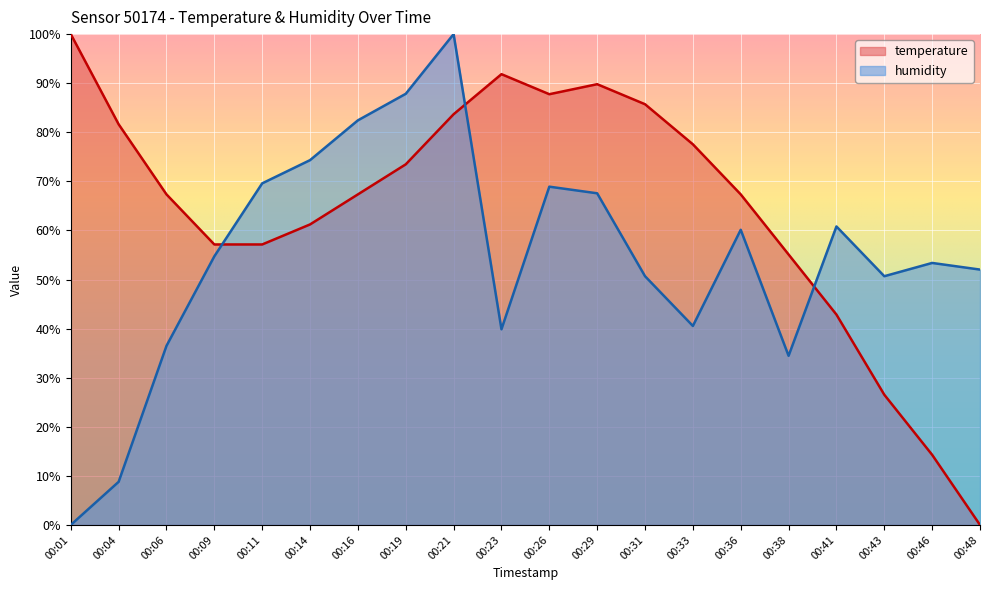

What is the value of the humidity point at the 3rd from the left?

36.5